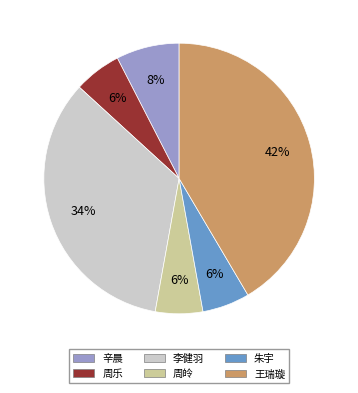

To the nearest percent, what is the average slice percentage?

17%